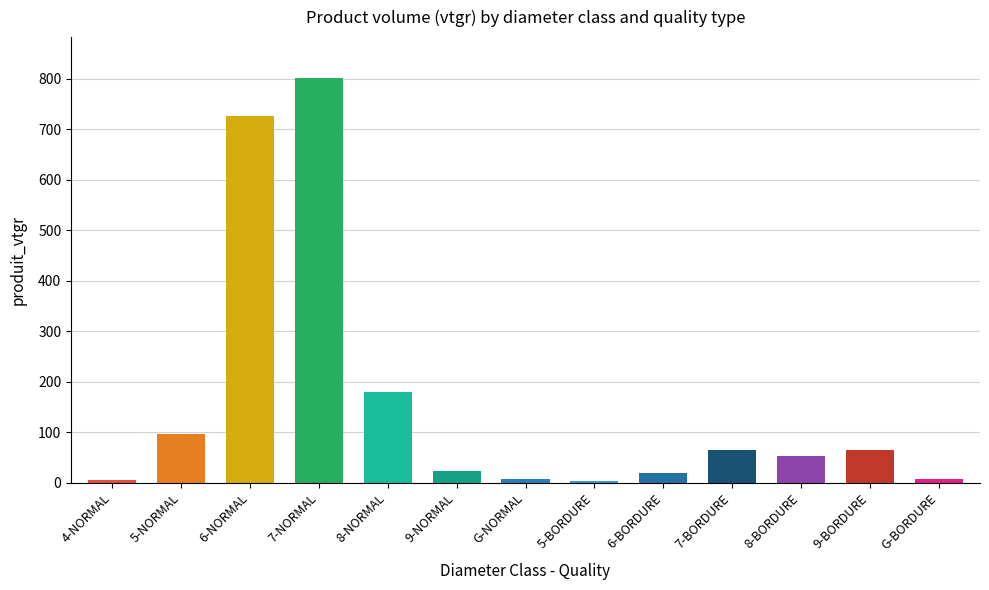

How many categories are shown in the chart?

13